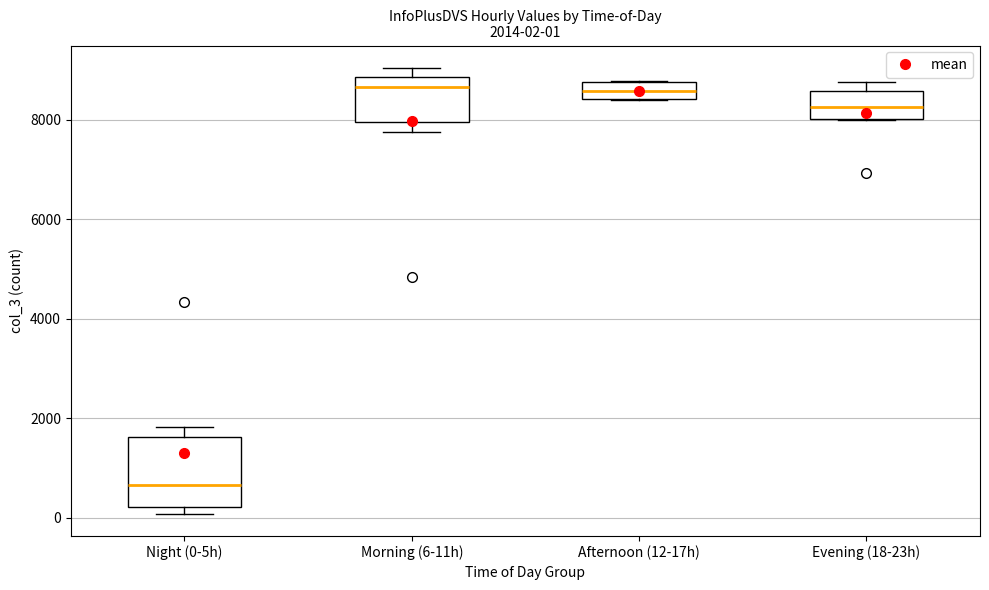

Which box is the tallest, from its lower edge to its upper edge?

Night (0-5h)